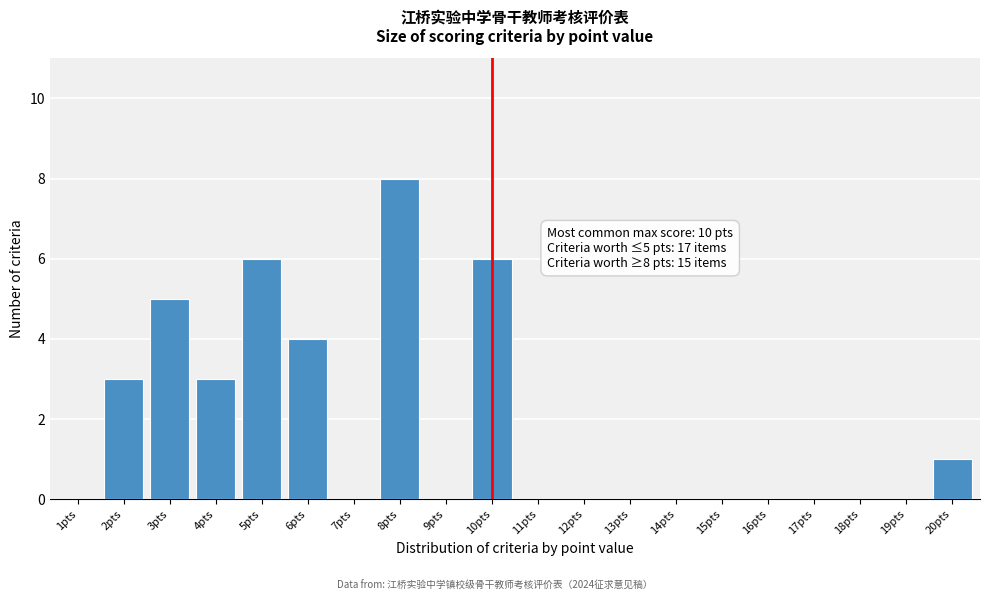

Reading left to right, what are all the values shown in this chart?

1pts=0	2pts=3	3pts=5	4pts=3	5pts=6	6pts=4	7pts=0	8pts=8	9pts=0	10pts=6	11pts=0	12pts=0	13pts=0	14pts=0	15pts=0	16pts=0	17pts=0	18pts=0	19pts=0	20pts=1